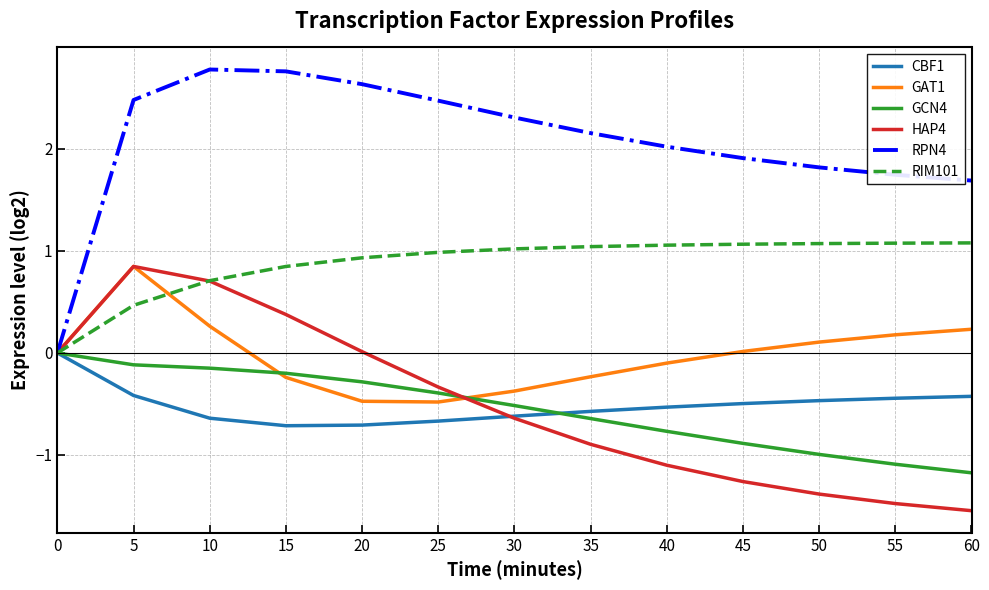

What is the maximum value shown in the chart?

2.8